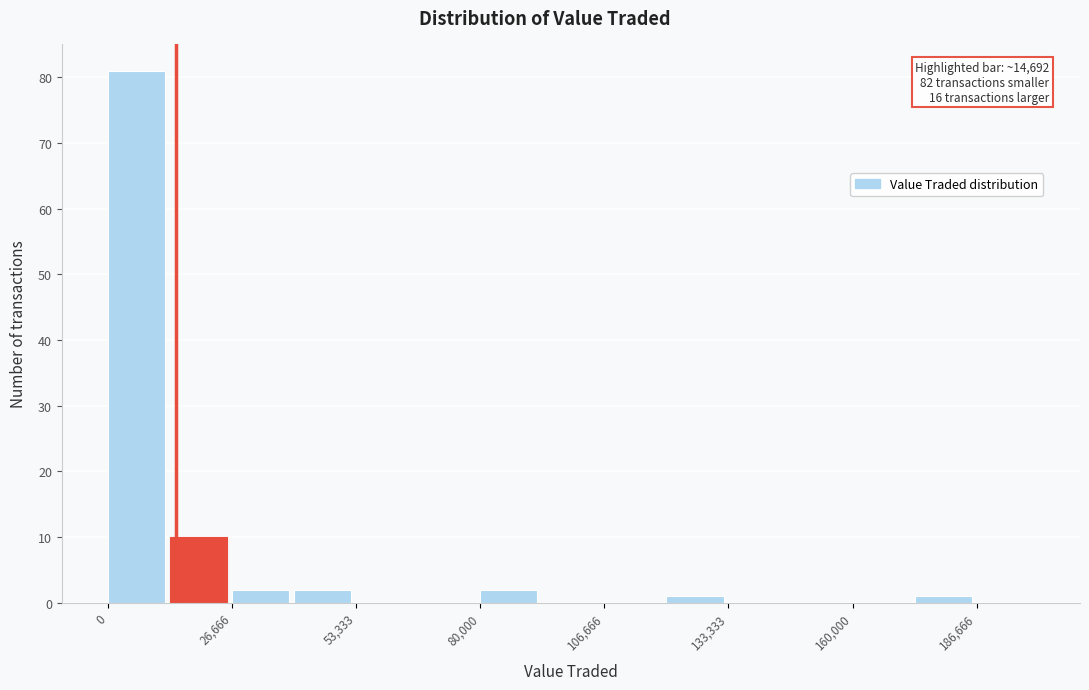

Read against the x-axis, roughly where is the centre of the tallest bar?

5000